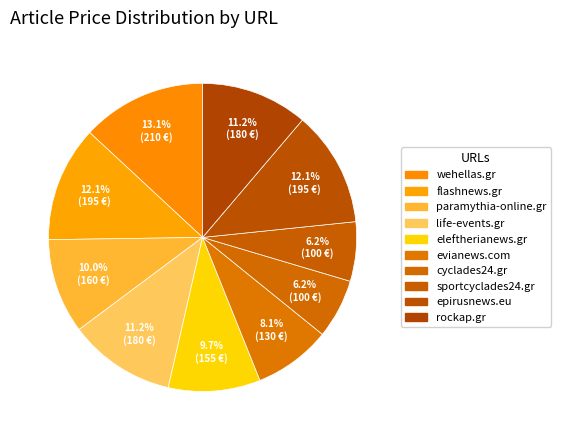

Combined, do evianews.com and life-events.gr account for over 50%?

No